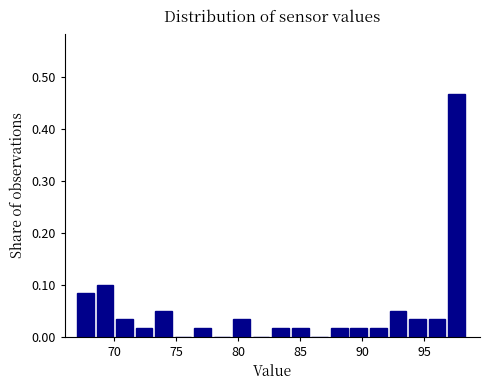

Around what value on the x-axis is the tallest bar? Give the approximate position of its centre, as read against the axis.

97.5